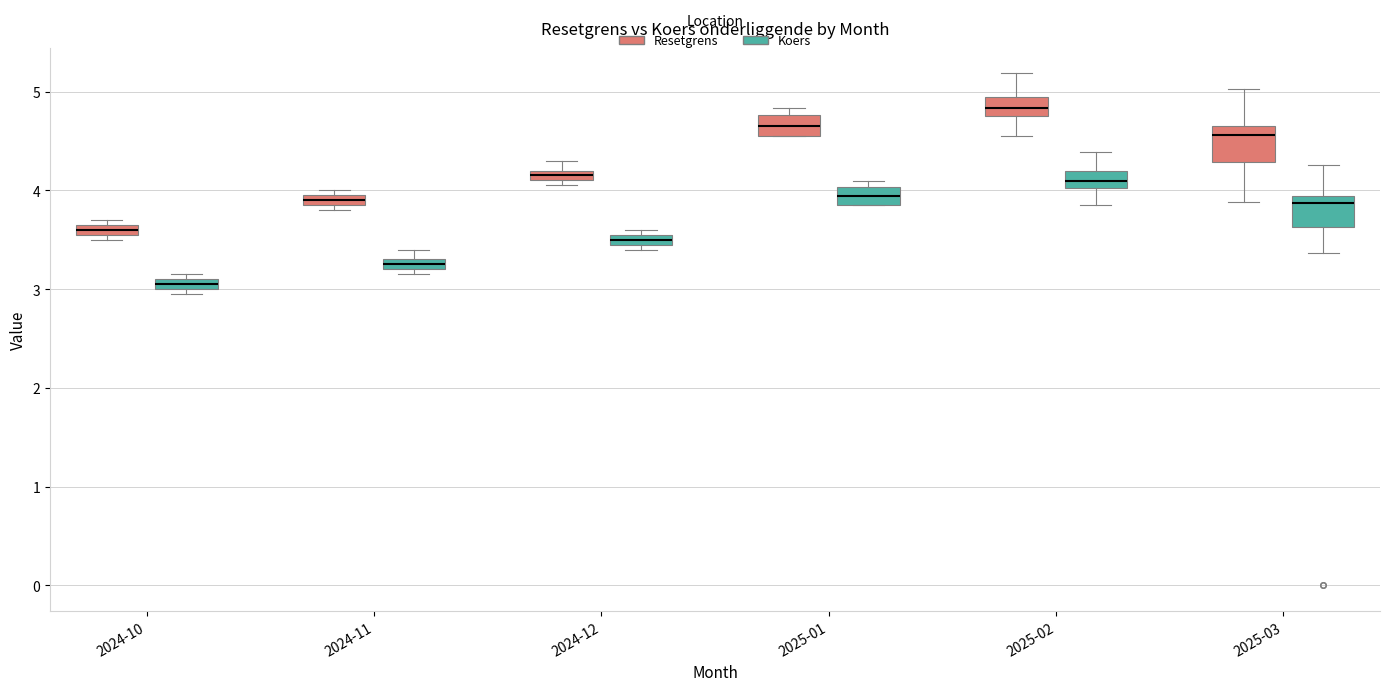

Where is the lower edge of the box for 2024-10 (Resetgrens) on the y-axis? The values are not printed on the chart, so give them approximately, as read against the axis.

3.6